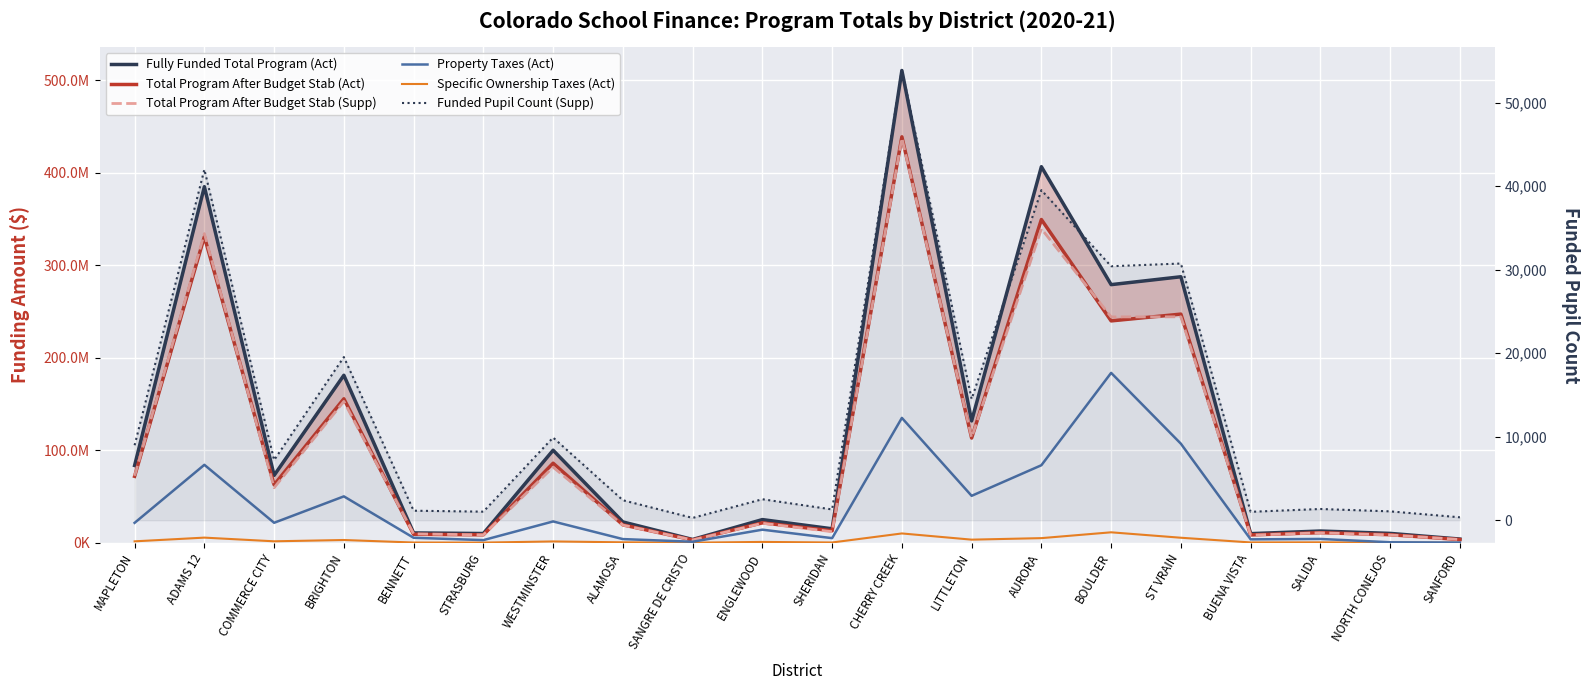

Does the chart display data point markers on the line(s)?

No